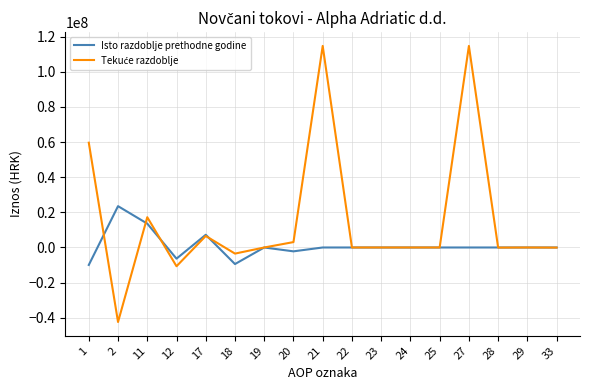

What is the highest value of the Isto razdoblje prethodne godine series?

23511105